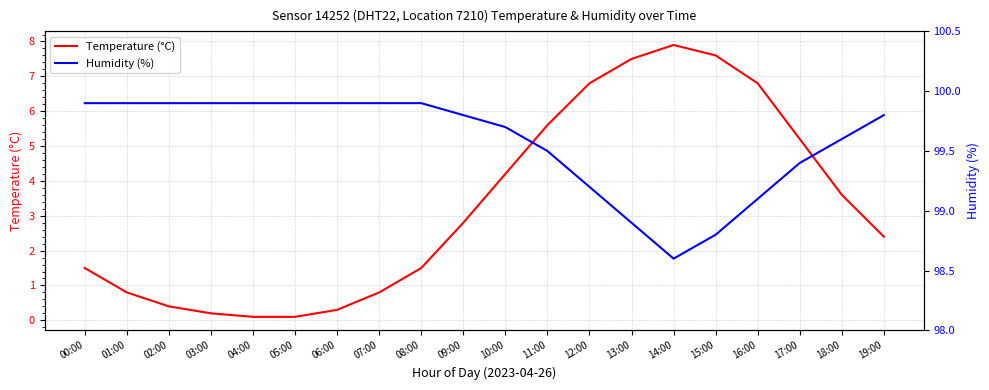

At which label does Temperature (°C) first exceed 2?

09:00